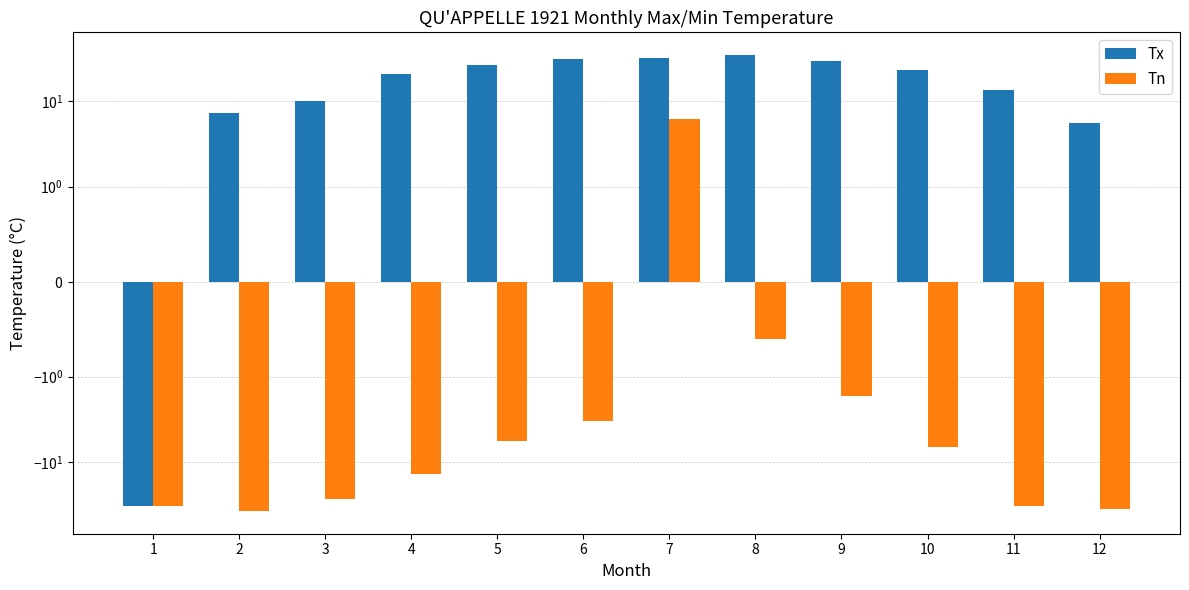

At which label does Tx first exceed 22?

5